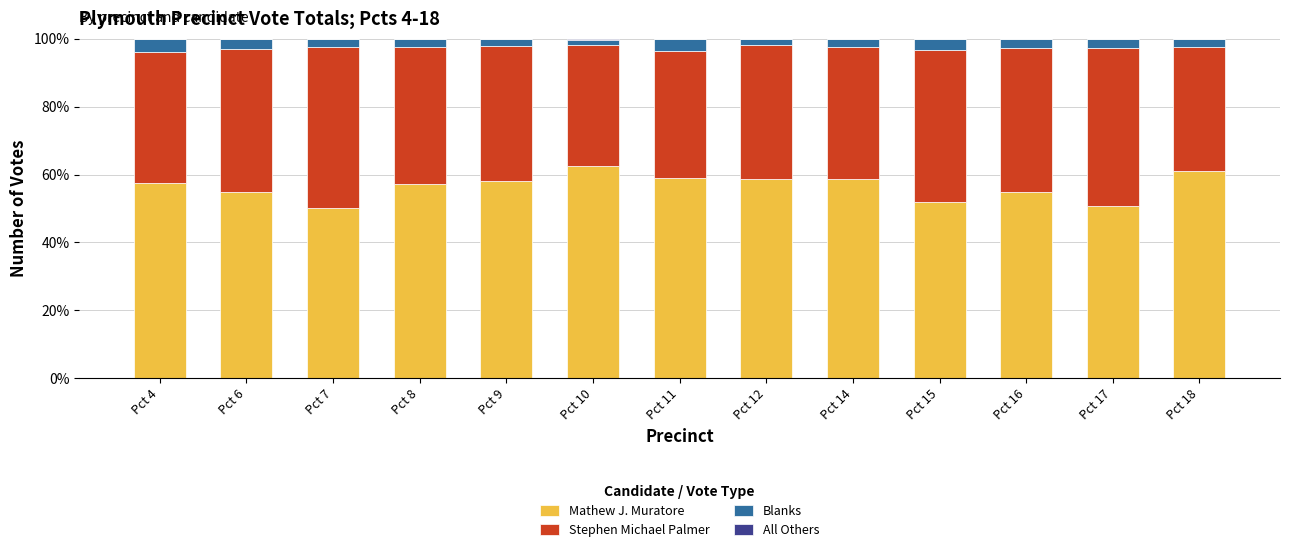

What is the maximum value for Mathew J. Muratore?

62.7